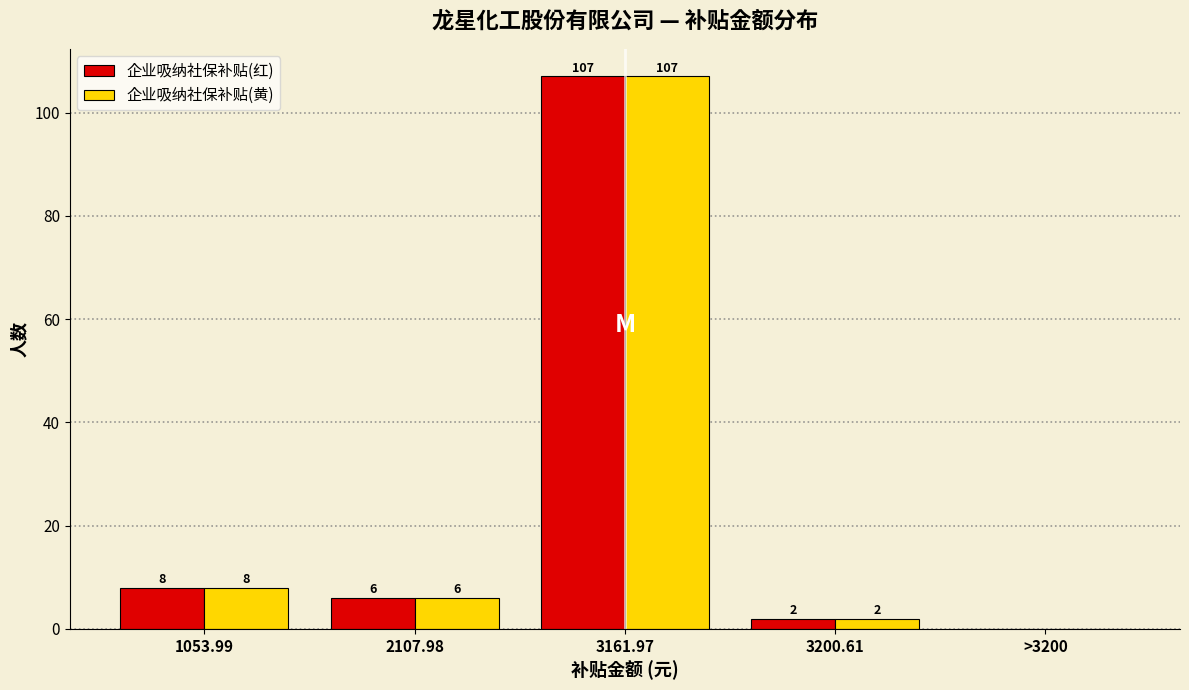

Reading right to left, extract all data points from this chart.

企业吸纳社保补贴(红): >3200=0	3200.61=2	3161.97=107	2107.98=6	1053.99=8
企业吸纳社保补贴(黄): >3200=0	3200.61=2	3161.97=107	2107.98=6	1053.99=8